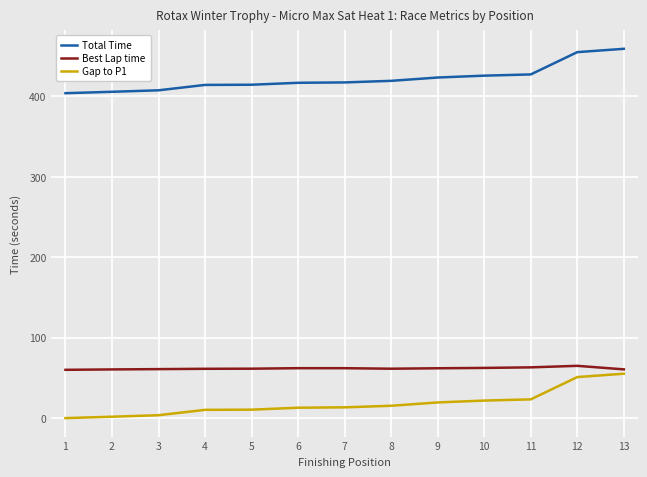

What is the greatest value displayed?

459.3